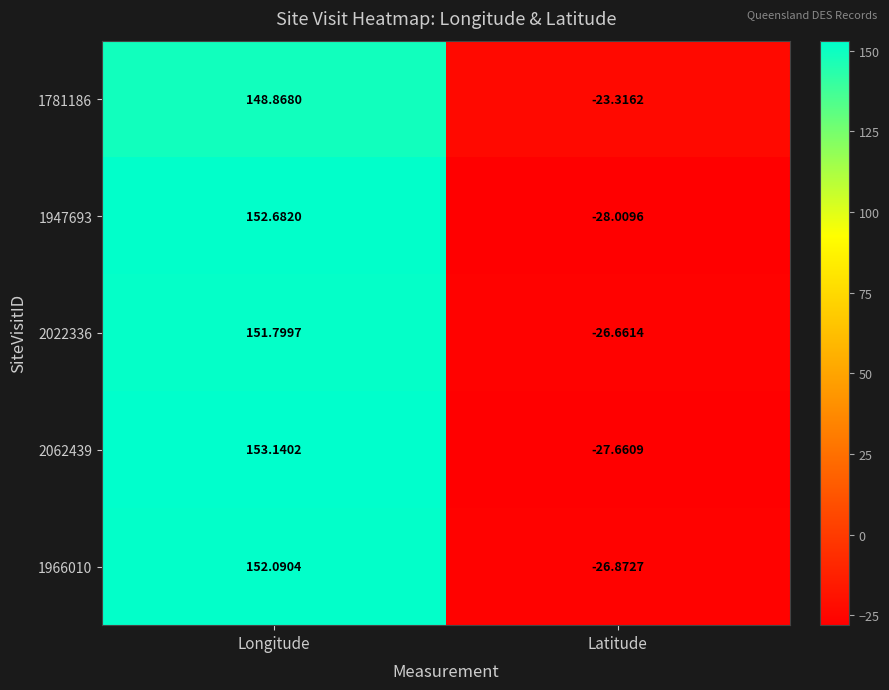

At which label does 2062439 first exceed 153?

Longitude